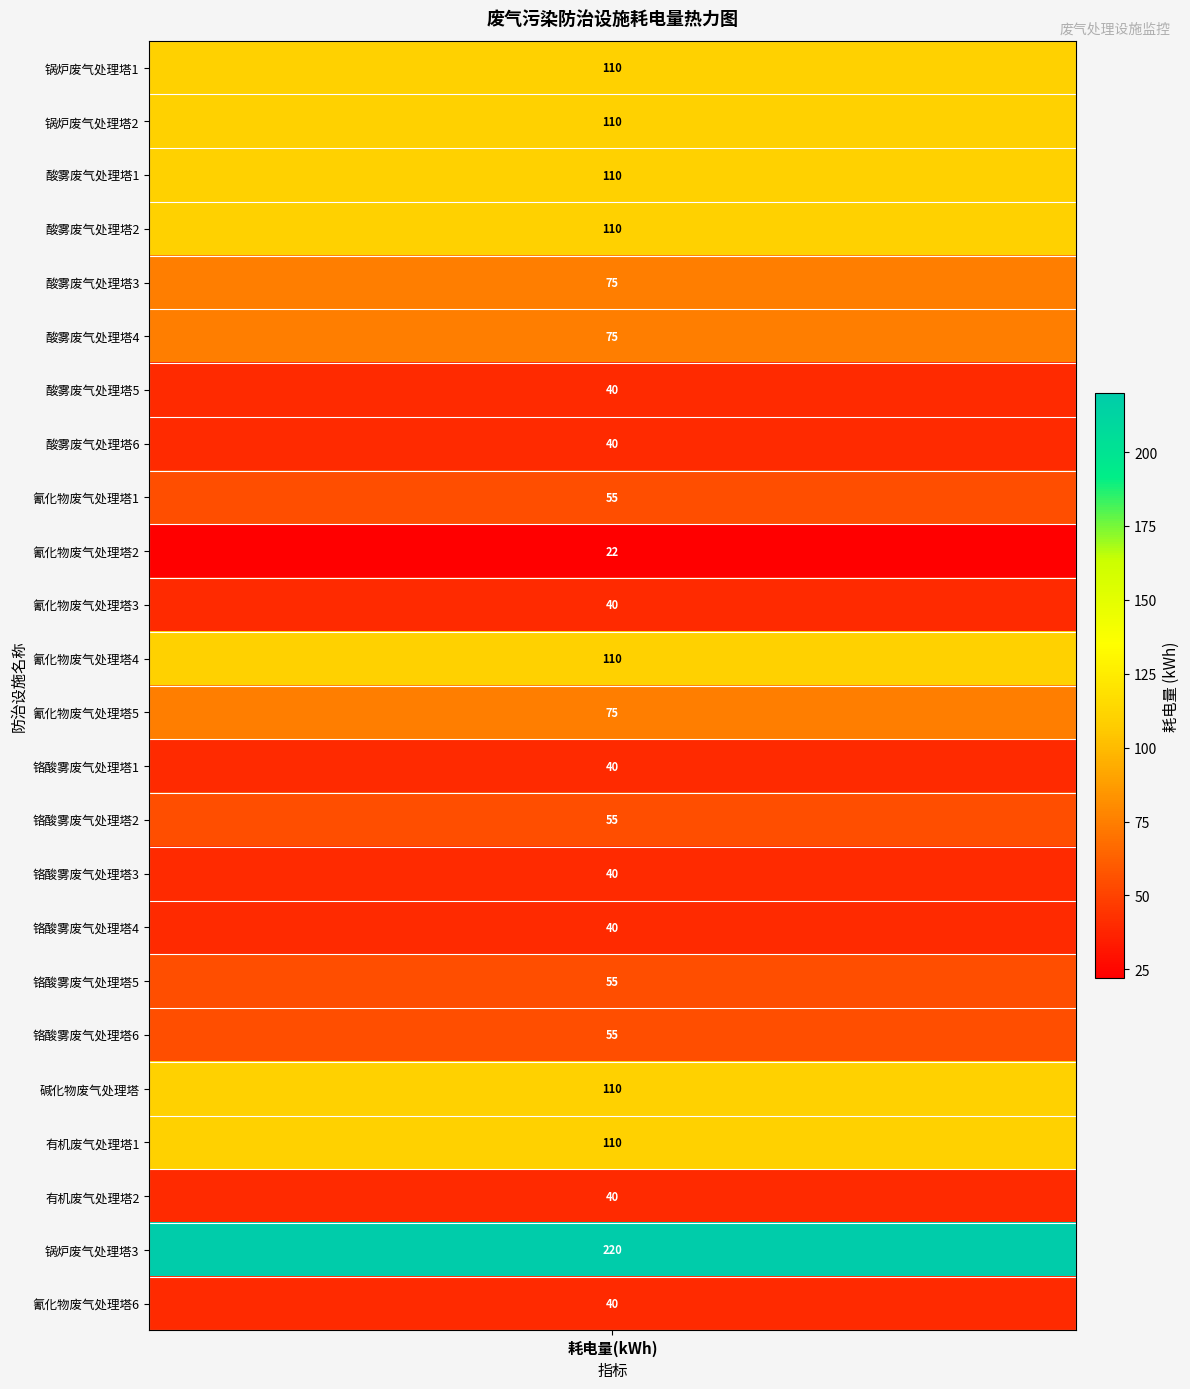

What value does the data have at 氰化物废气处理塔5, to the nearest 10?

80